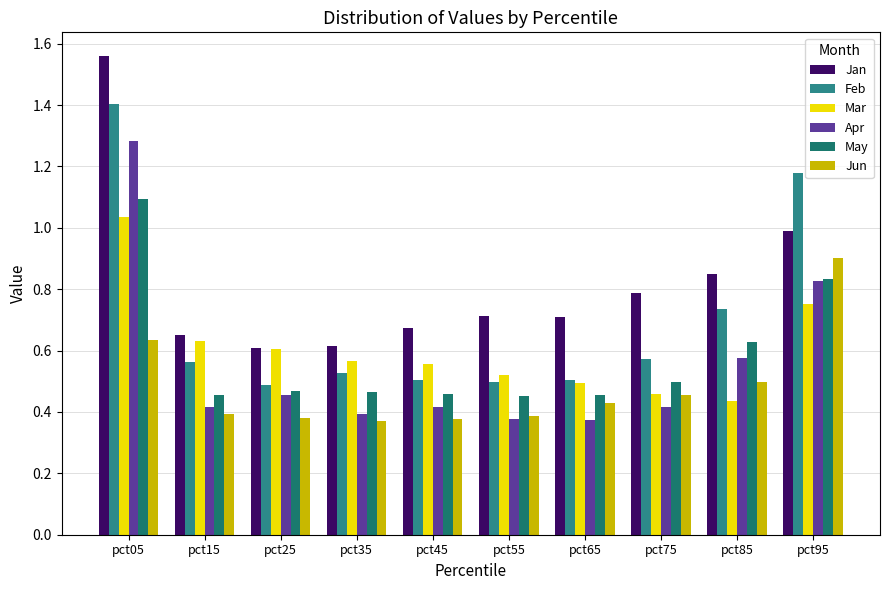

How many groups of bars are there?

10